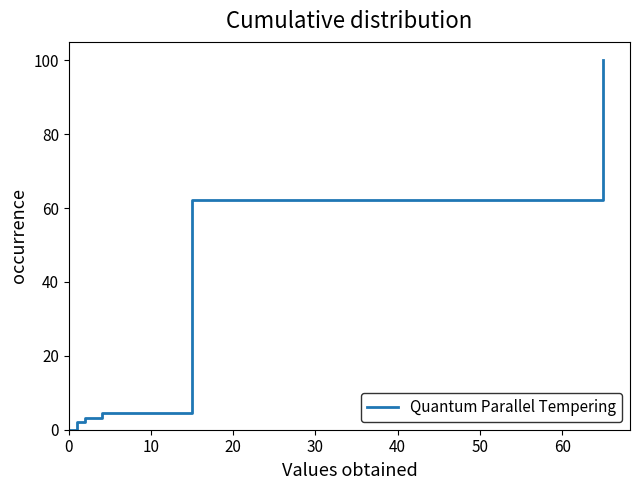

How many data points are less than 3?

5